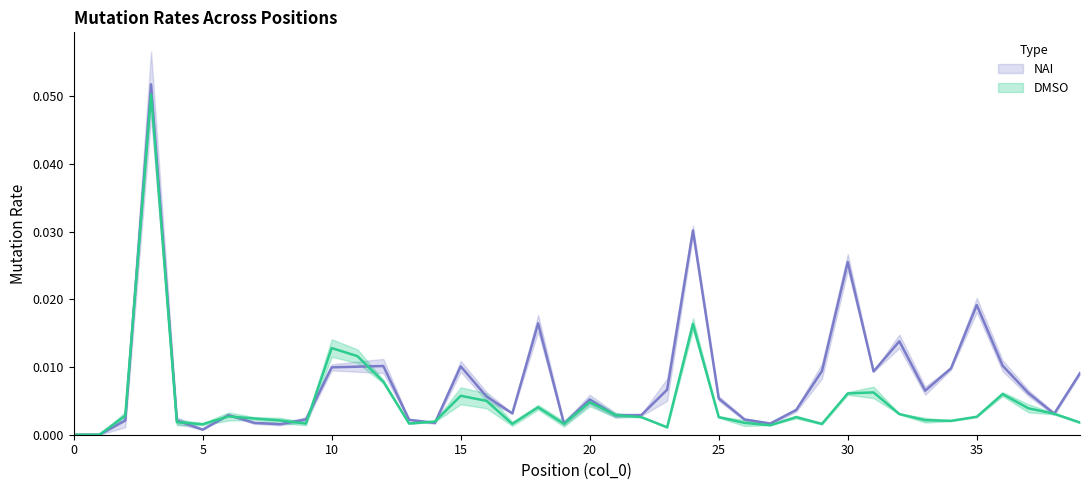

Reading left to right, what are all the values shown in this chart?

DMSO_1: 0.0	0.0	0.0	0.1	0.0	0.0	0.0	0.0	0.0	0.0	0.0	0.0	0.0	0.0	0.0	0.0	0.0	0.0	0.0	0.0	0.0	0.0	0.0	0.0	0.0	0.0	0.0	0.0	0.0	0.0	0.0	0.0	0.0	0.0	0.0	0.0	0.0	0.0	0.0	0.0
NAI_1: 0.0	0.0	0.0	0.1	0.0	0.0	0.0	0.0	0.0	0.0	0.0	0.0	0.0	0.0	0.0	0.0	0.0	0.0	0.0	0.0	0.0	0.0	0.0	0.0	0.0	0.0	0.0	0.0	0.0	0.0	0.0	0.0	0.0	0.0	0.0	0.0	0.0	0.0	0.0	0.0